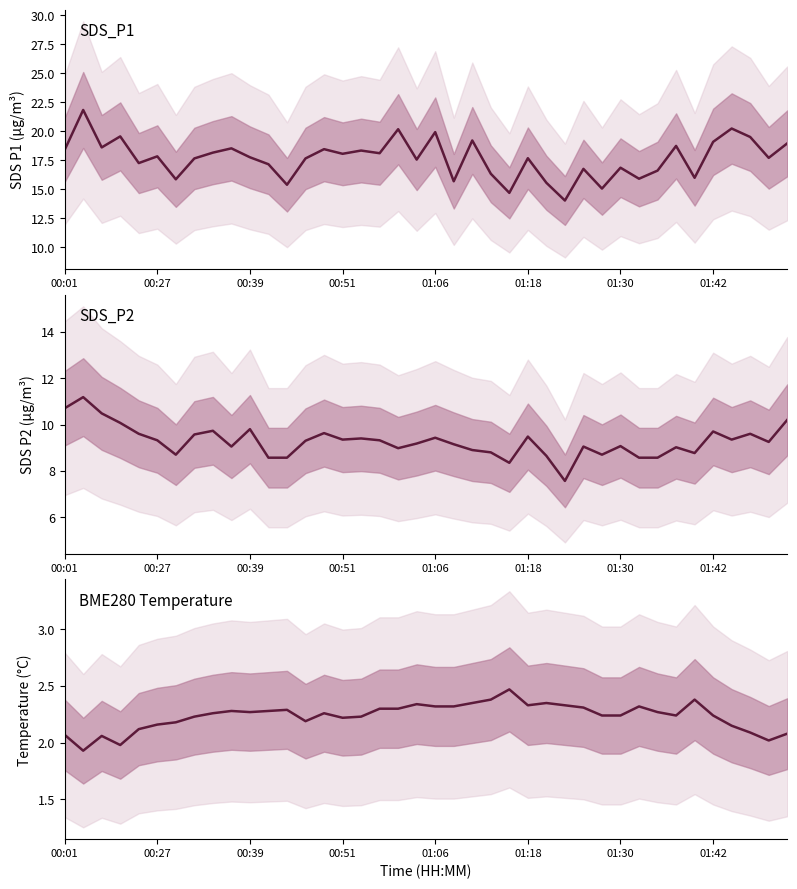

In BME280 Temperature, how many points are lower than both neighbors (excluding endpoints)?

8